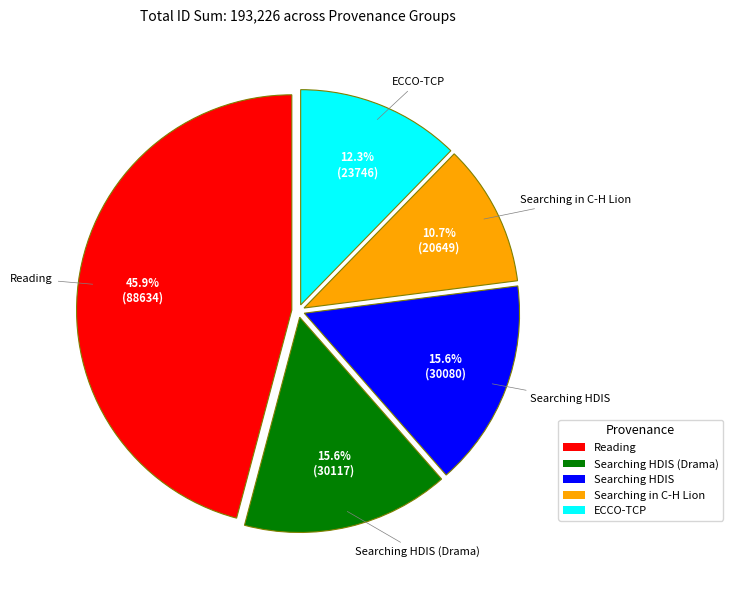

Does any single category account for the majority?

No